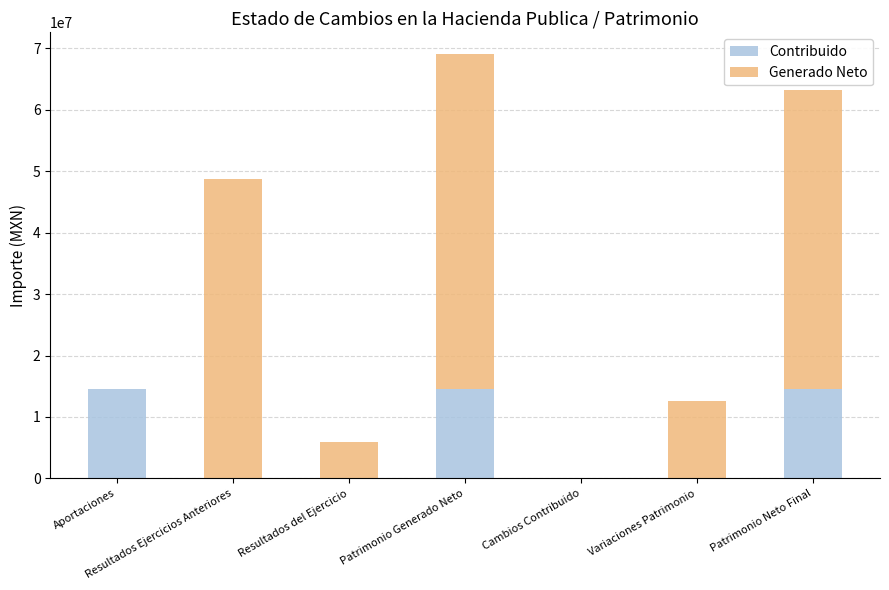

What is the maximum value for Contribuido?

14592370.8